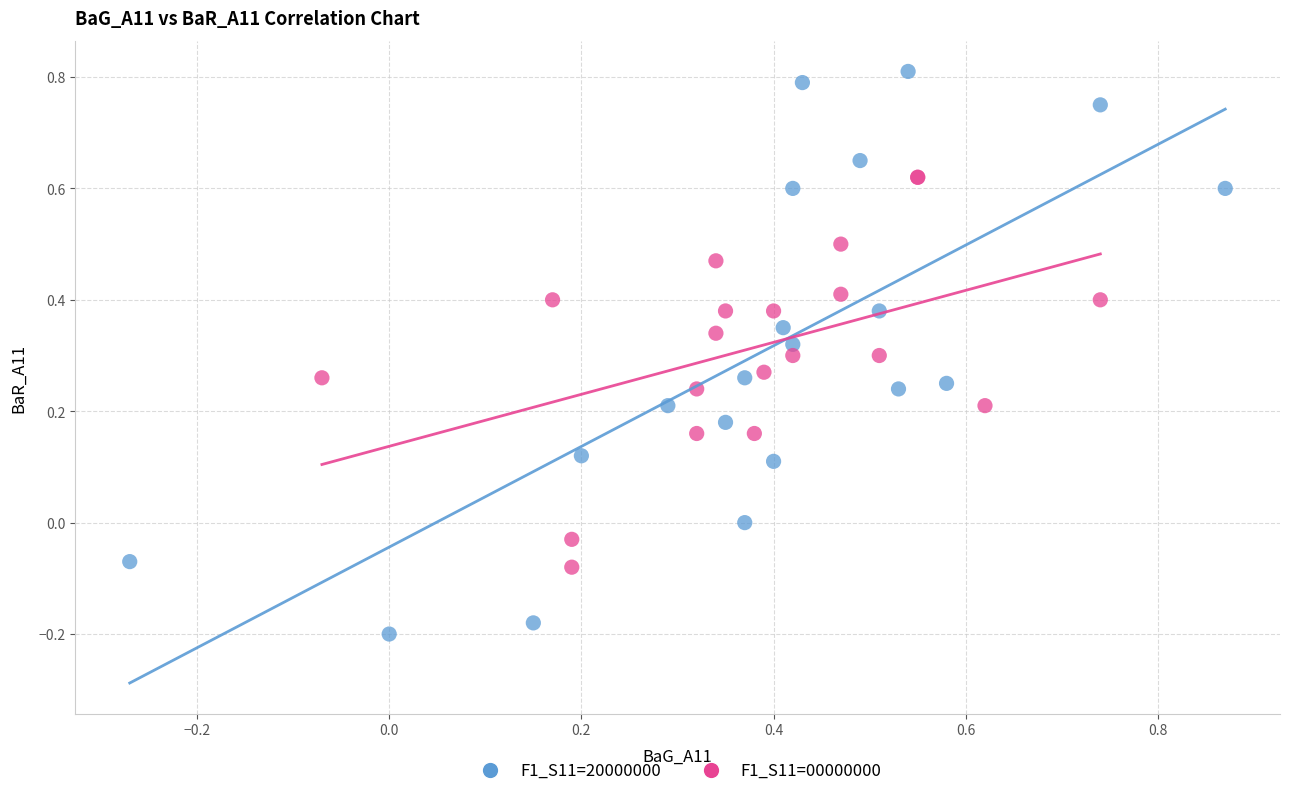

Which series has the largest Y range (max minus min)?

F1_S11=20000000